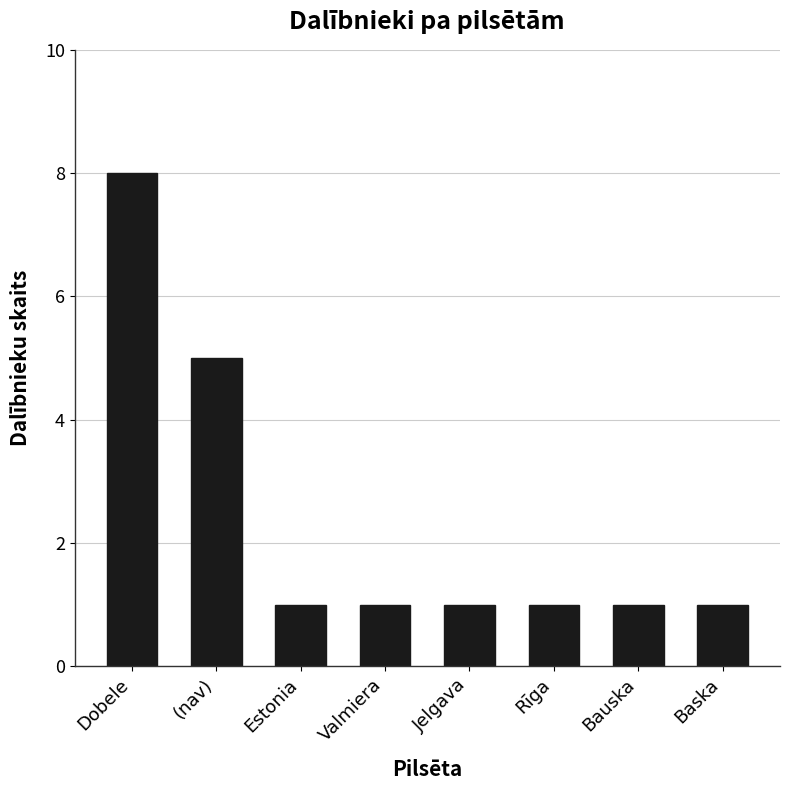

Reading left to right, transcribe all the data shown in this chart.

Dobele=8	(nav)=5	Estonia=1	Valmiera=1	Jelgava=1	Rīga=1	Bauska=1	Baska=1